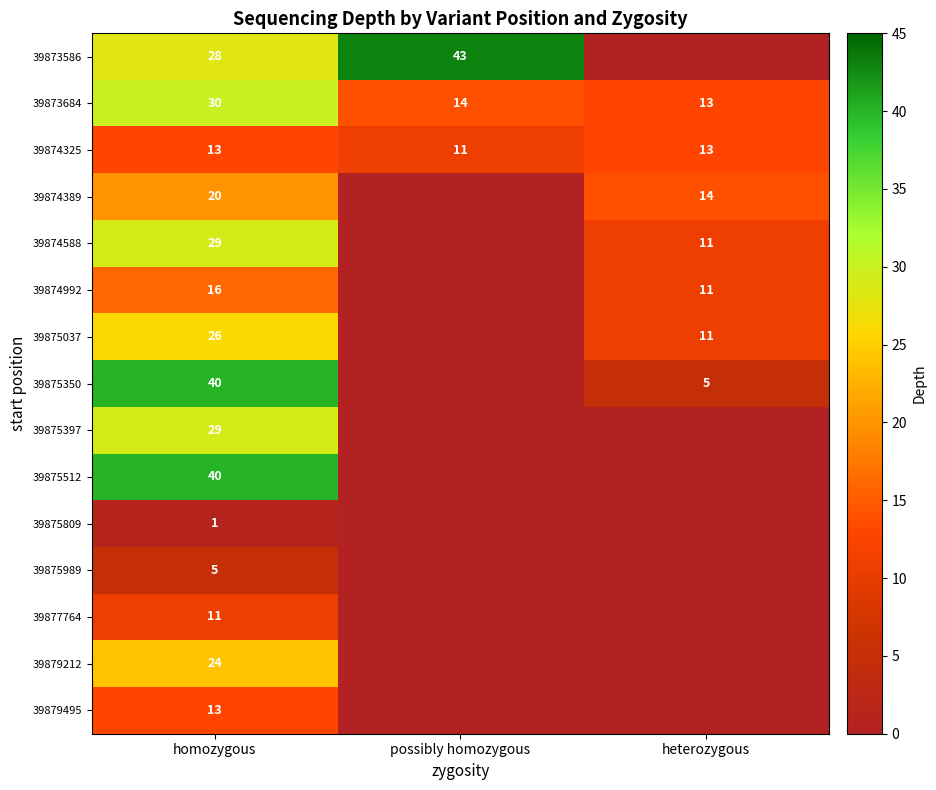

At which label is 39873684 closest to 21?

possibly homozygous